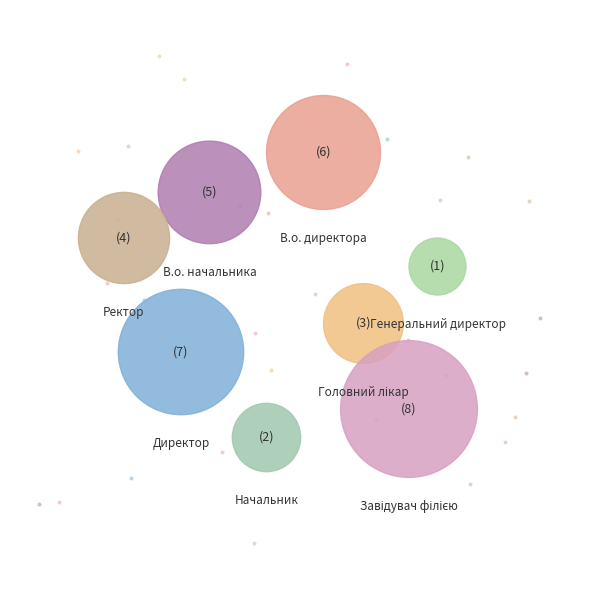

The Головний лікар slice represents 14% of the pie. True or false?

False